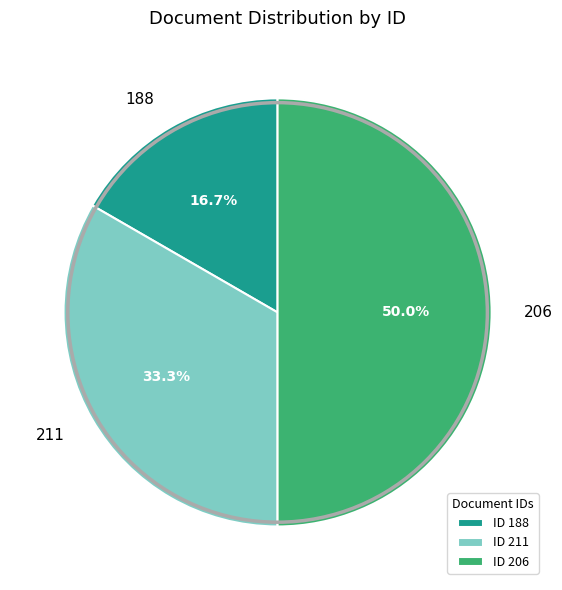

Combined, do 206 and 211 account for over 50%?

Yes